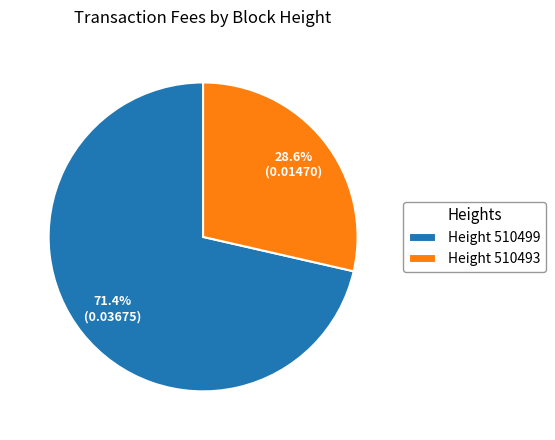

To the nearest percent, what is the difference between the largest and smallest slice percentages?

43%